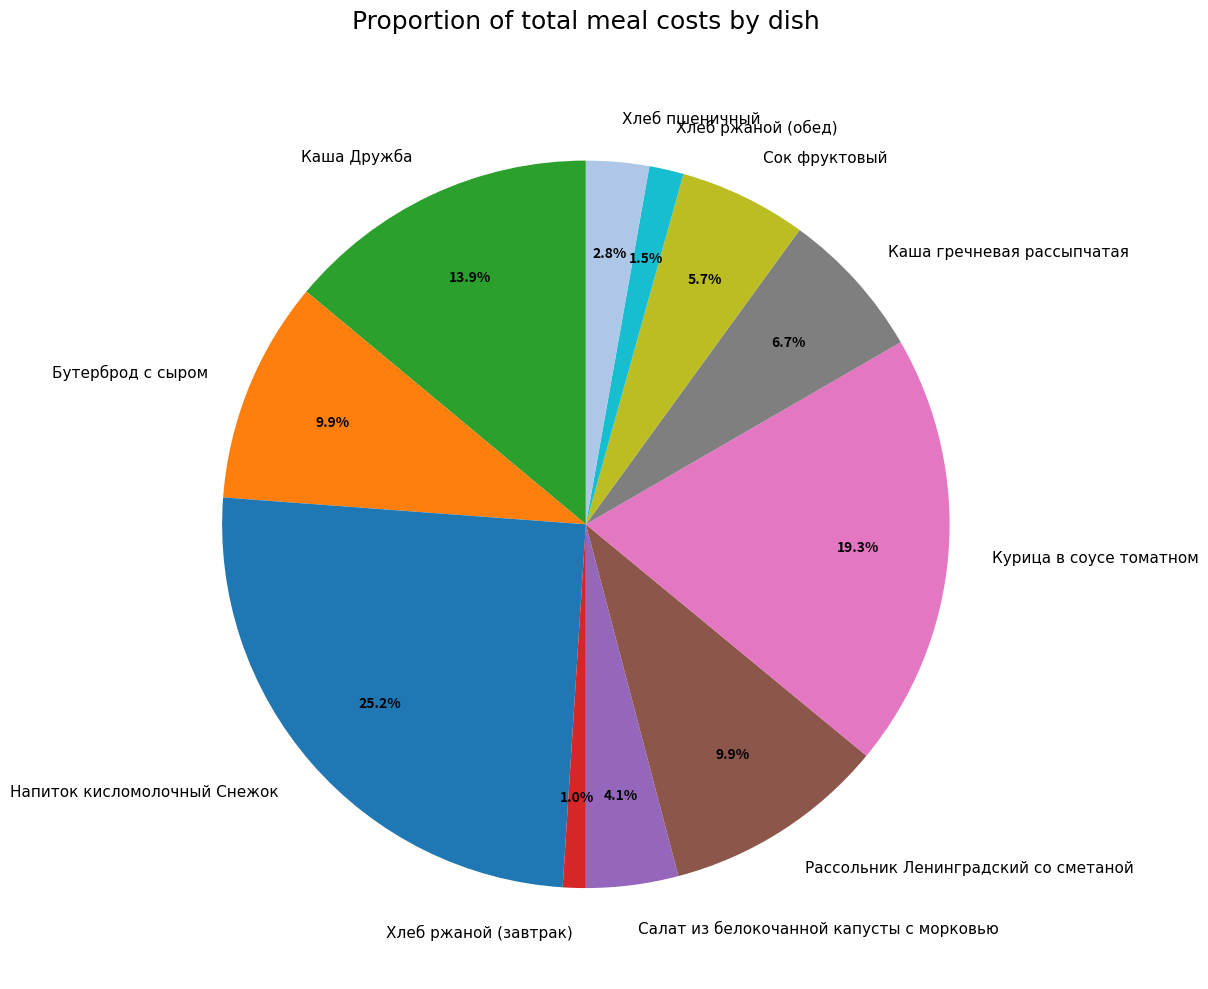

Is there a majority slice in this chart?

No